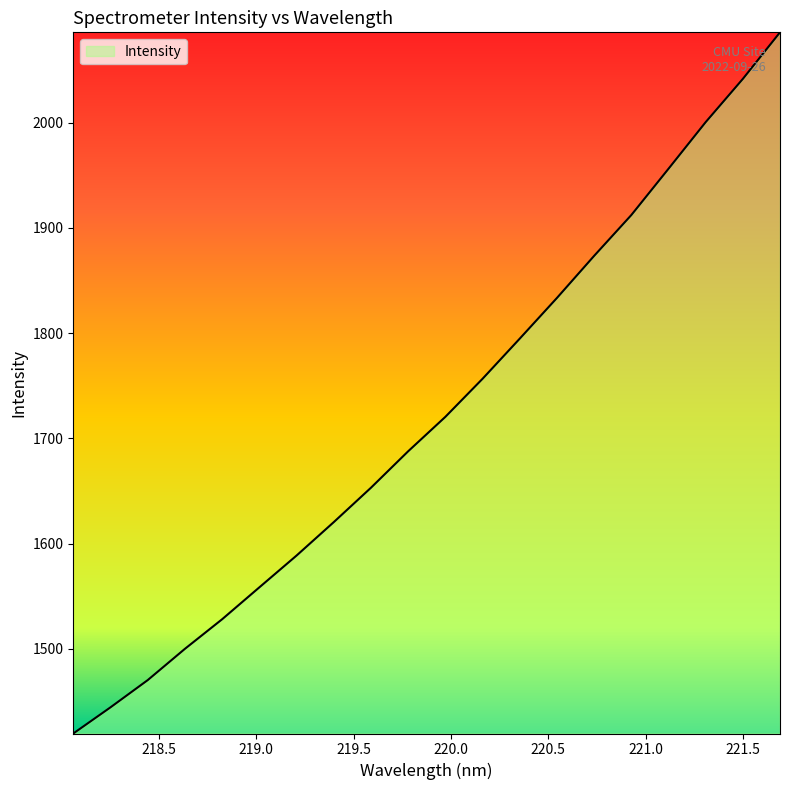

What is the maximum value shown in the chart?

2085.8